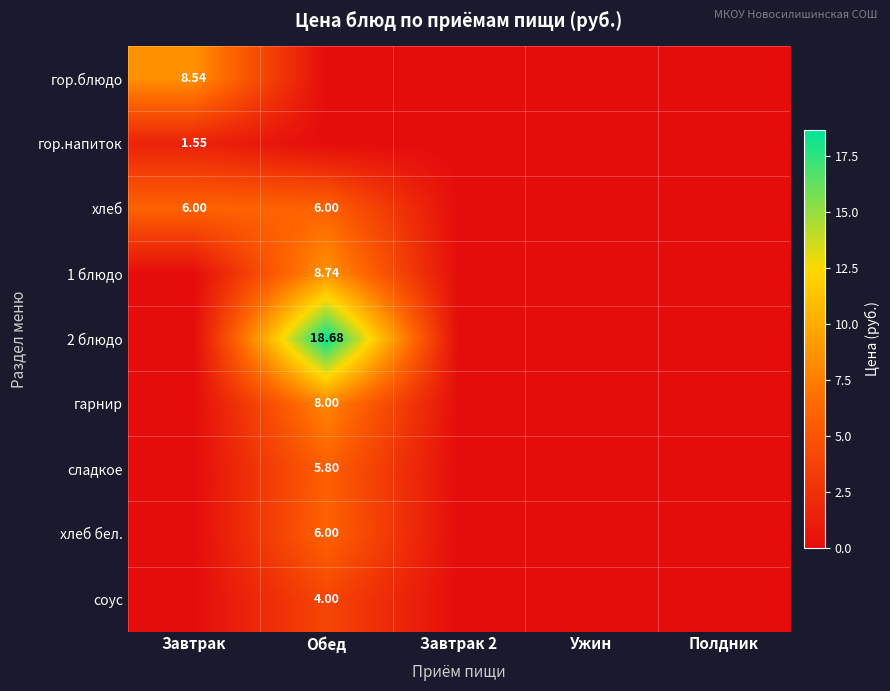

What is the sum of all гарнир values?

8.0